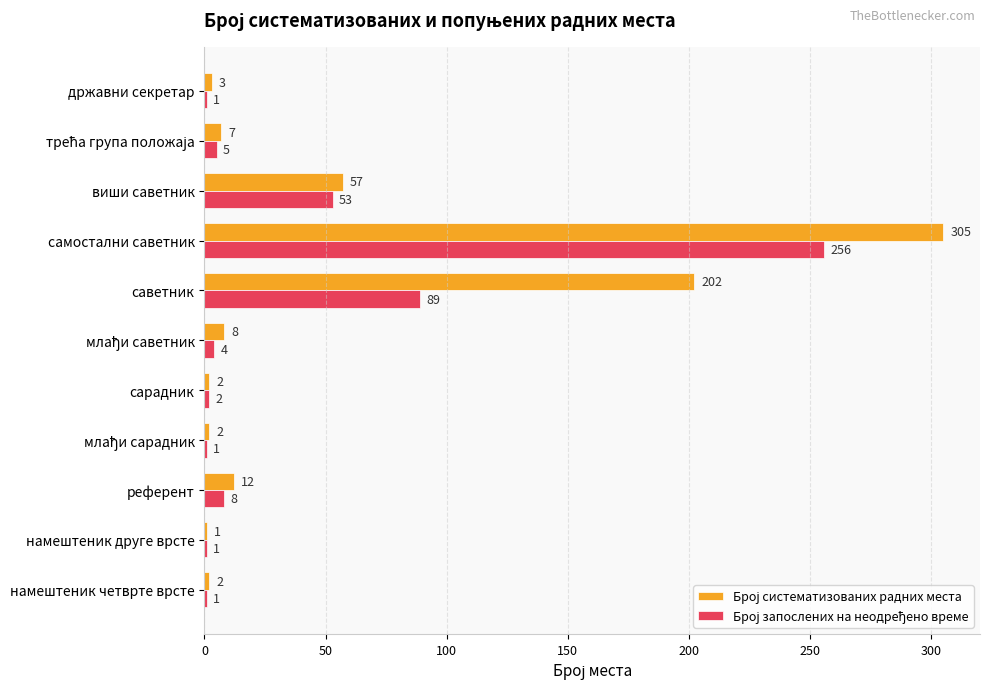

What is the maximum value shown in the chart?

305